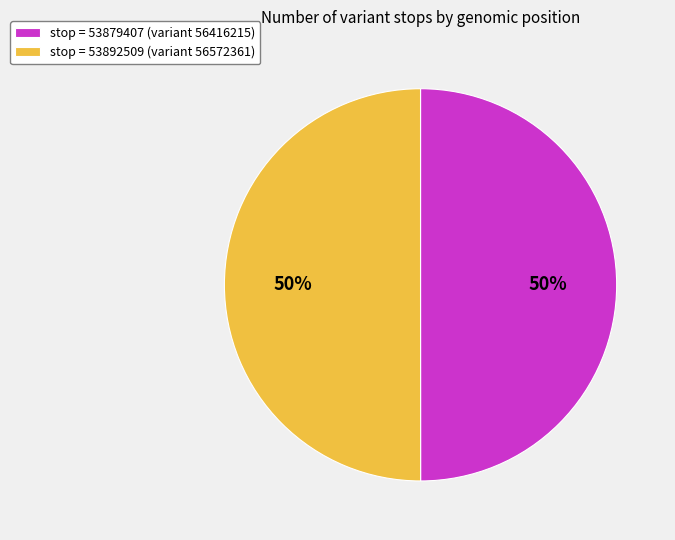

To the nearest percent, what portion does stop = 53879407 (variant 56416215) represent?

50%